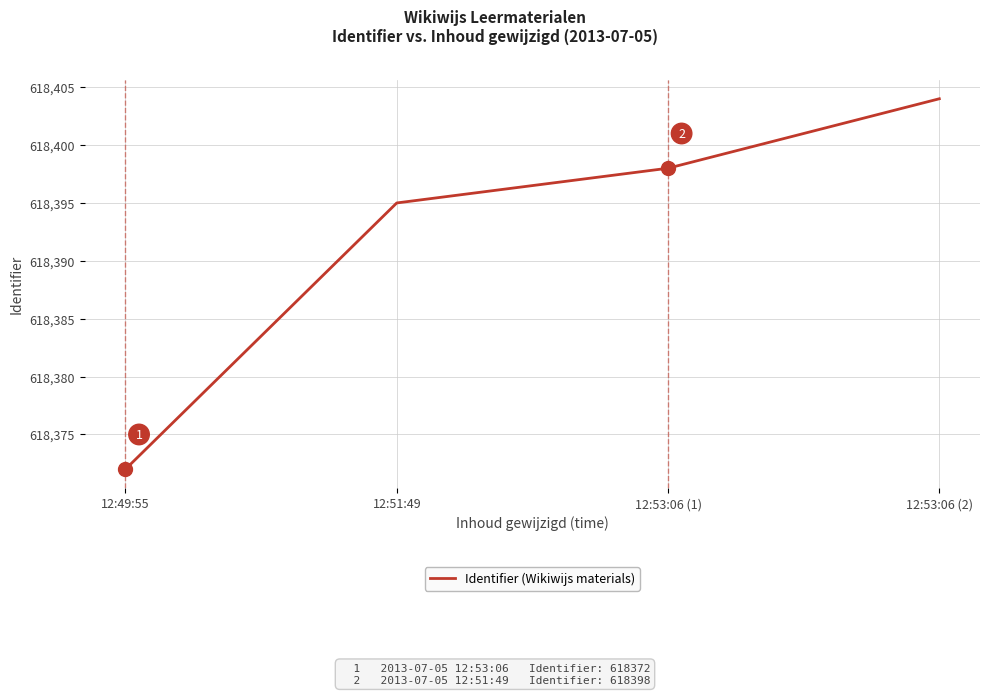

List the labels in order of value, smallest first.

12:49:55, 12:51:49, 12:53:06 (1), 12:53:06 (2)